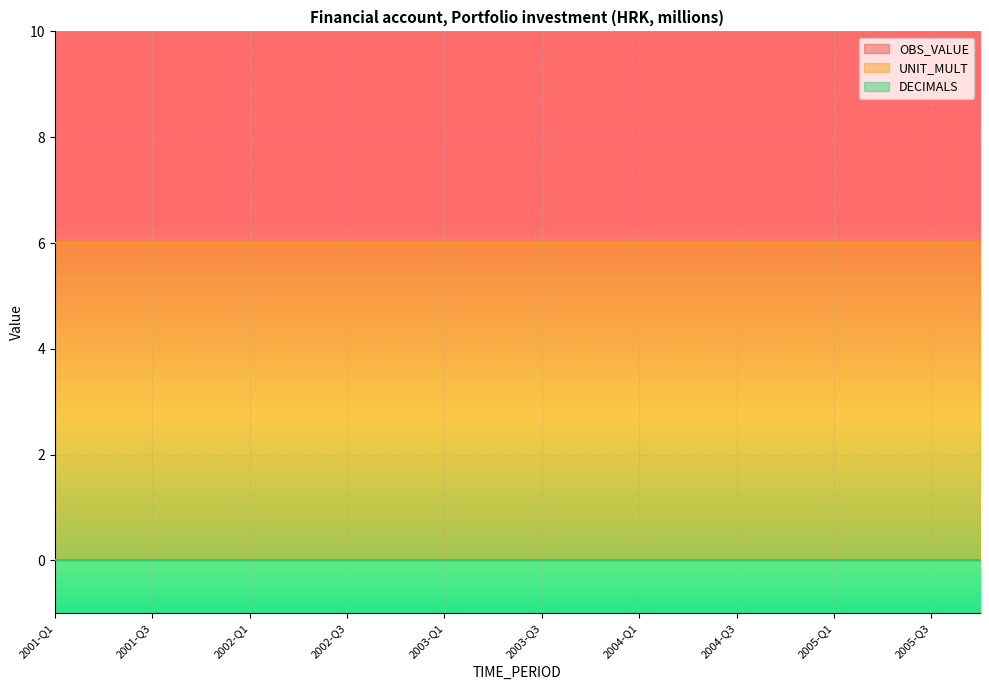

What is the spread (max minus min) of values at 2003-Q2?

6